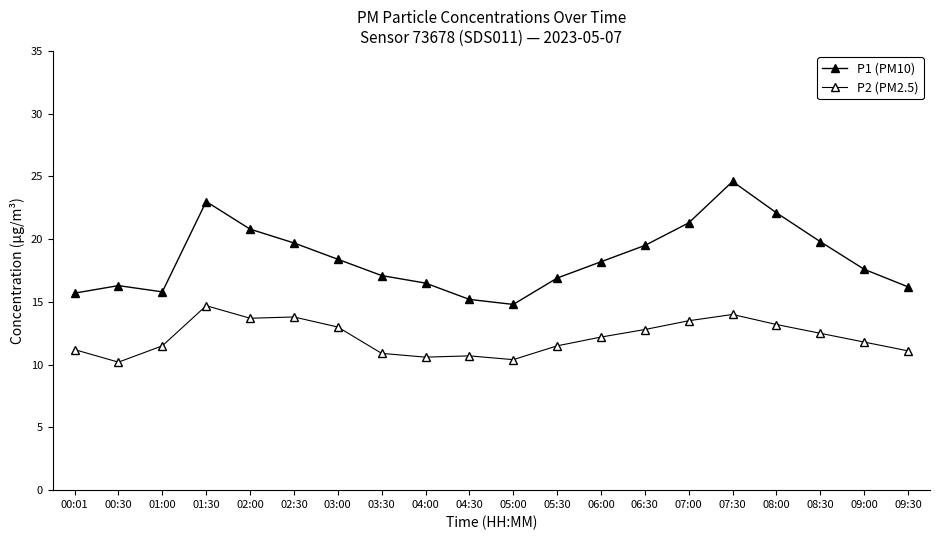

Which series has the largest total across all categories?

P1 (PM10)